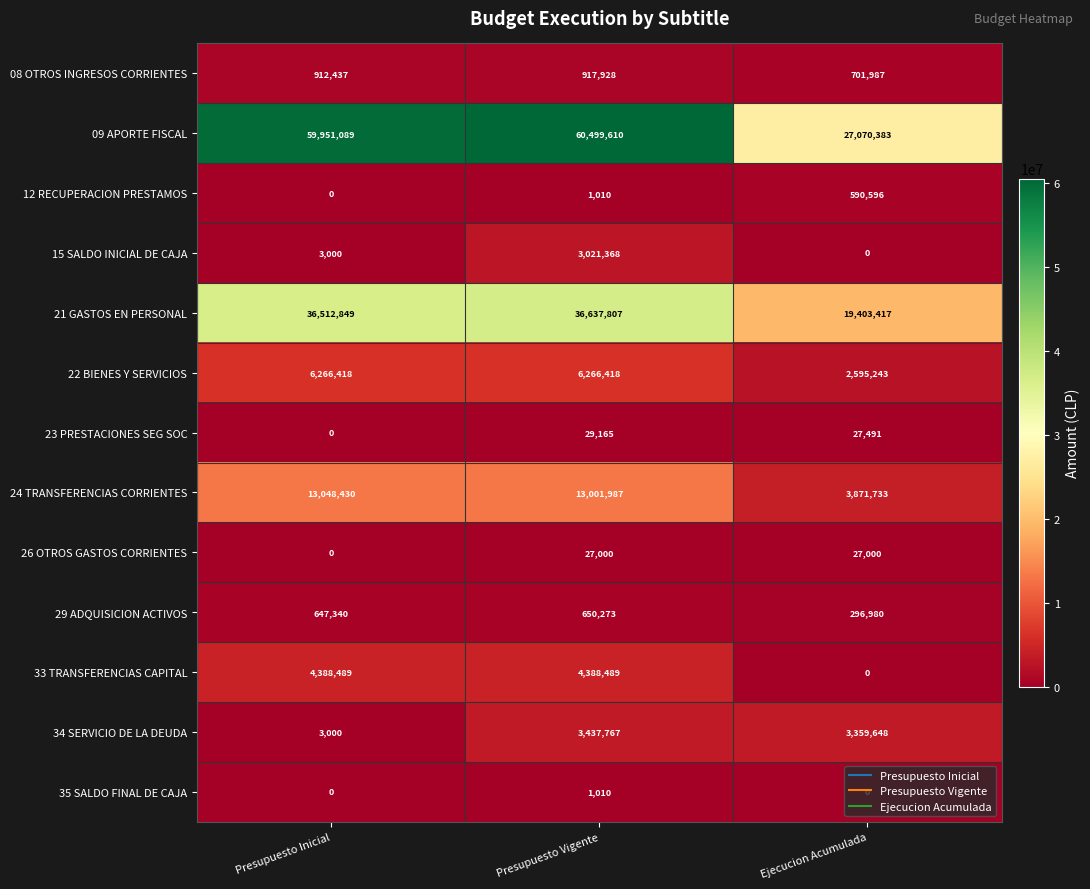

At which label is 22 BIENES Y SERVICIOS closest to 4430830?

Ejecucion Acumulada